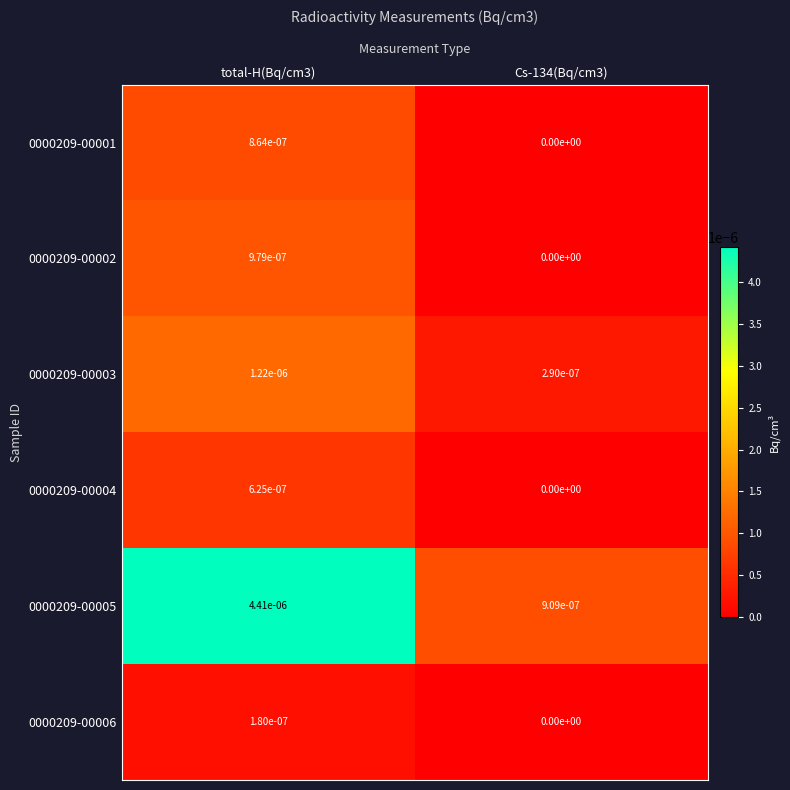

The value of 0000209-00004 at total-H(Bq/cm3) is 0.0. True or false?

True